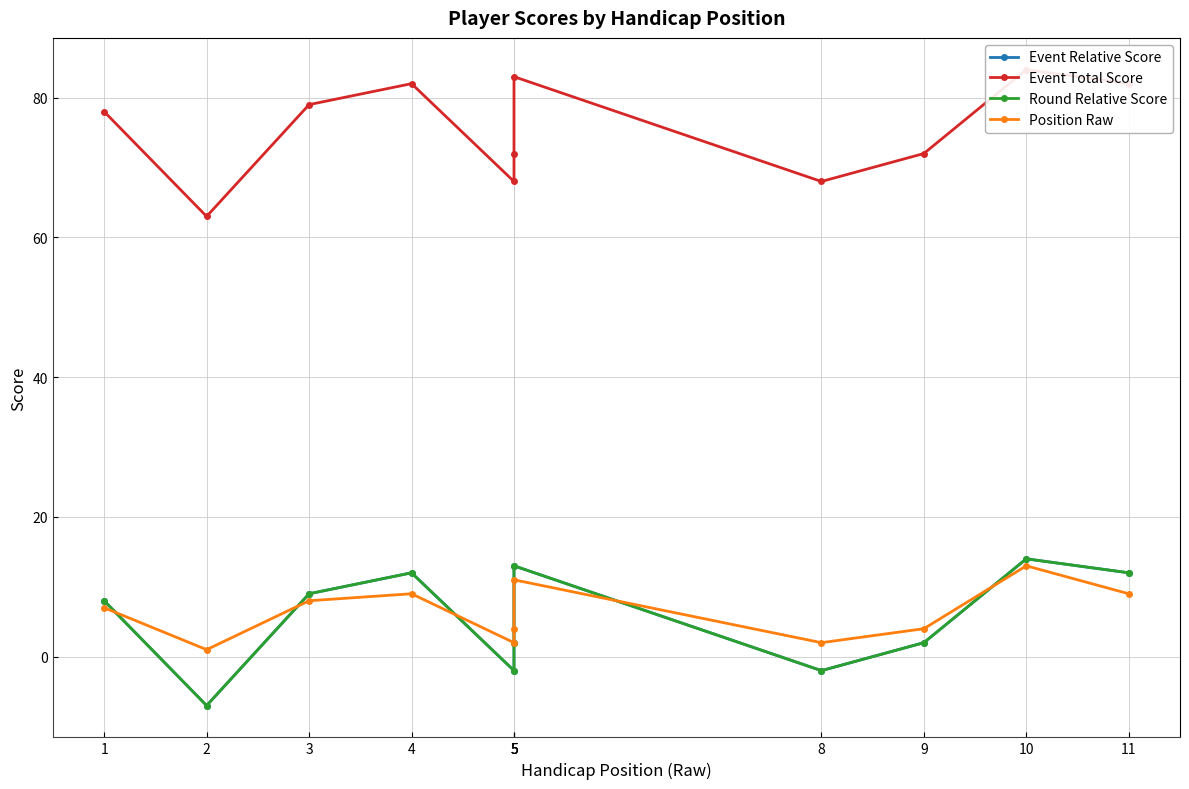

Does the chart display data point markers on the line(s)?

Yes